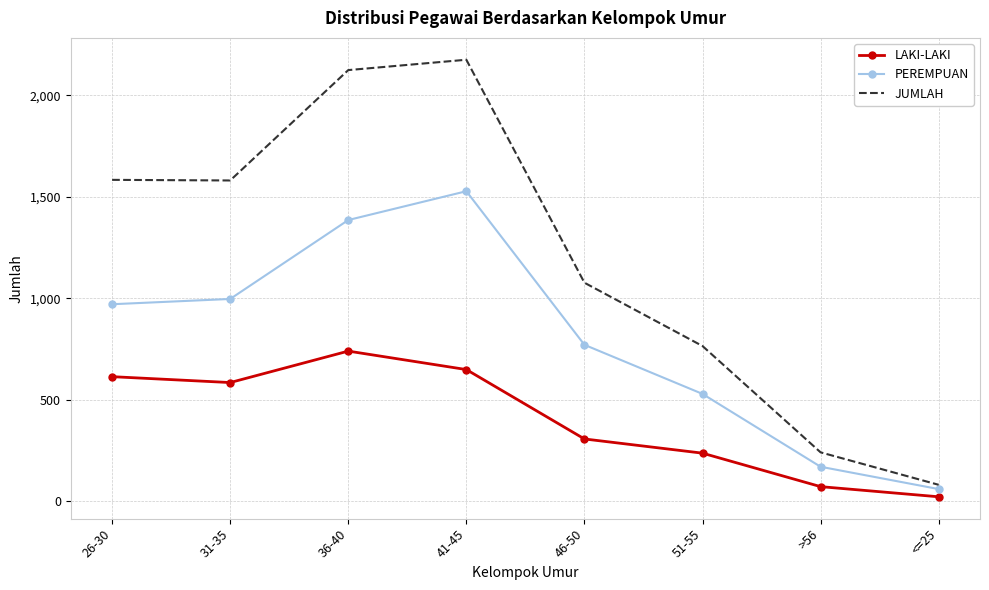

What position from the left is 26-30?

1